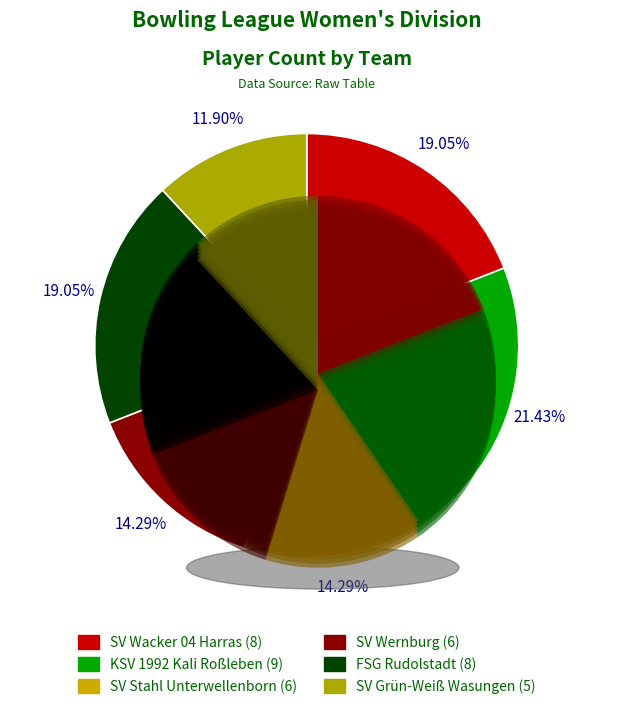

Is there any slice that represents more than half of the pie?

No